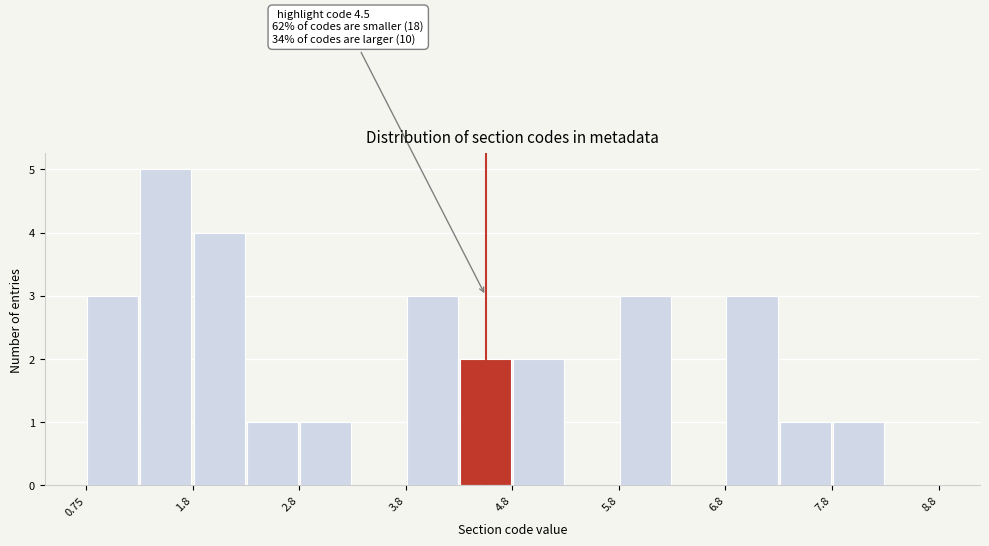

Which range on the x-axis has the tallest bar?

1.25 to 1.75